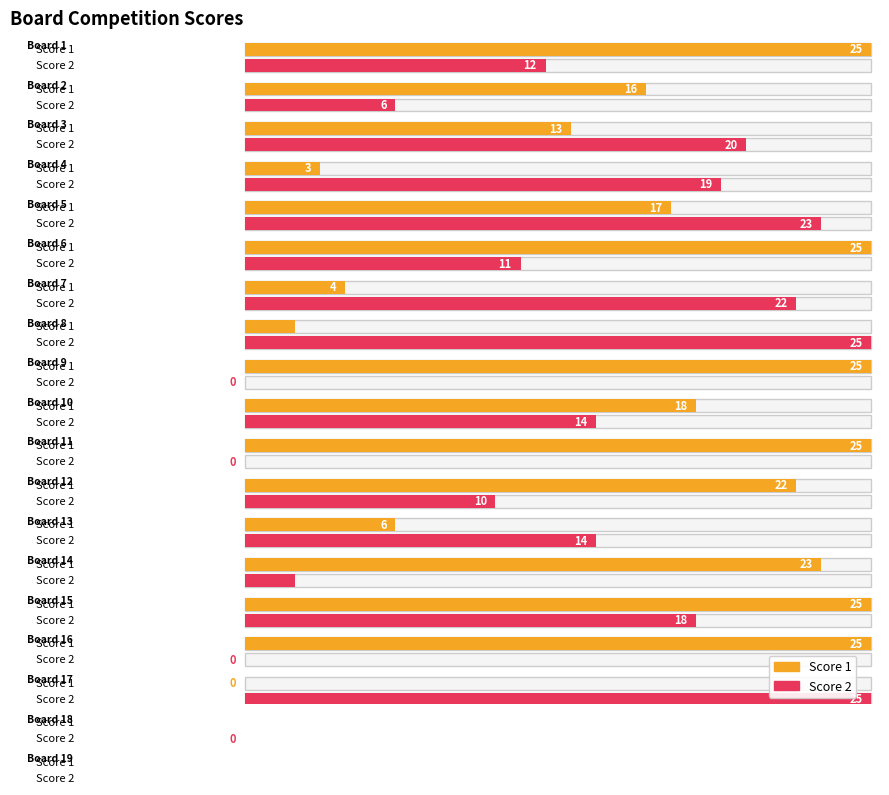

Is the value of Score 2 at Board 16 greater than the value of Score 1 at Board 9?

No